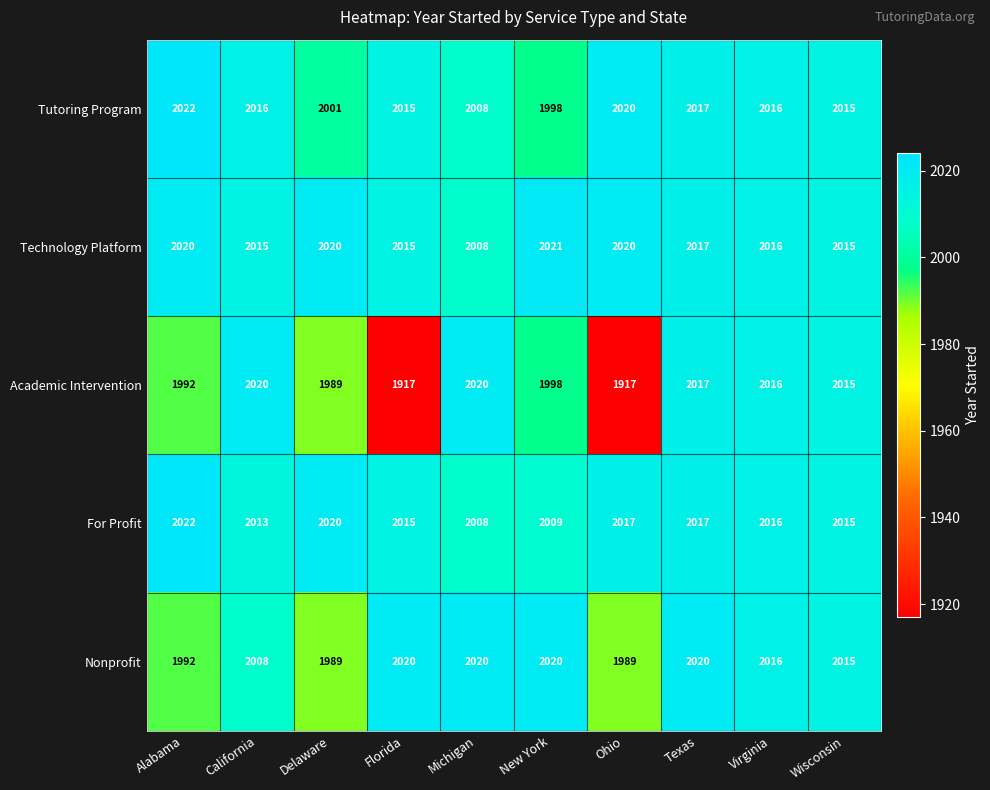

At which category is the sum across all series the highest?

Texas